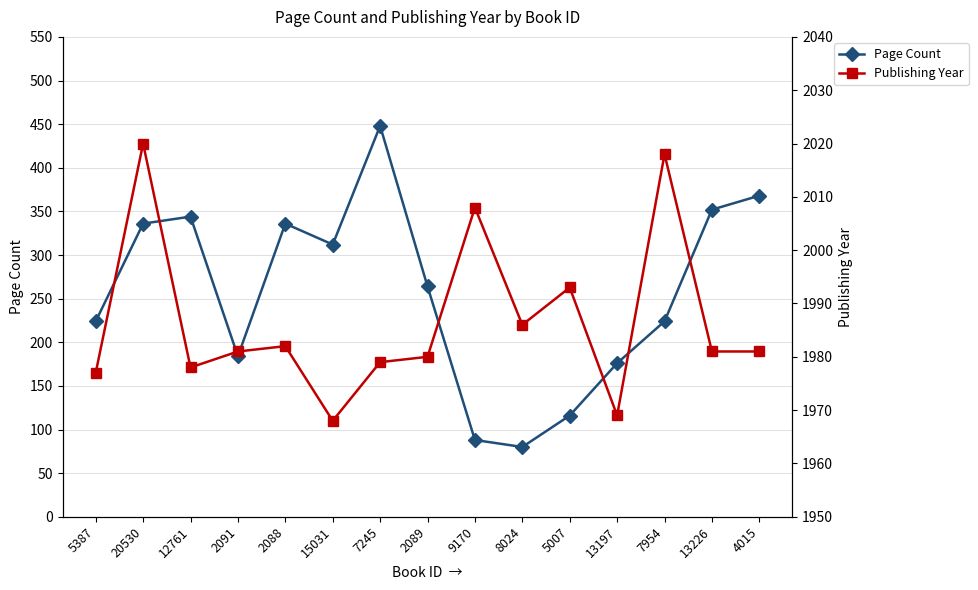

What are all the series names shown in the legend?

Page Count, Publishing Year